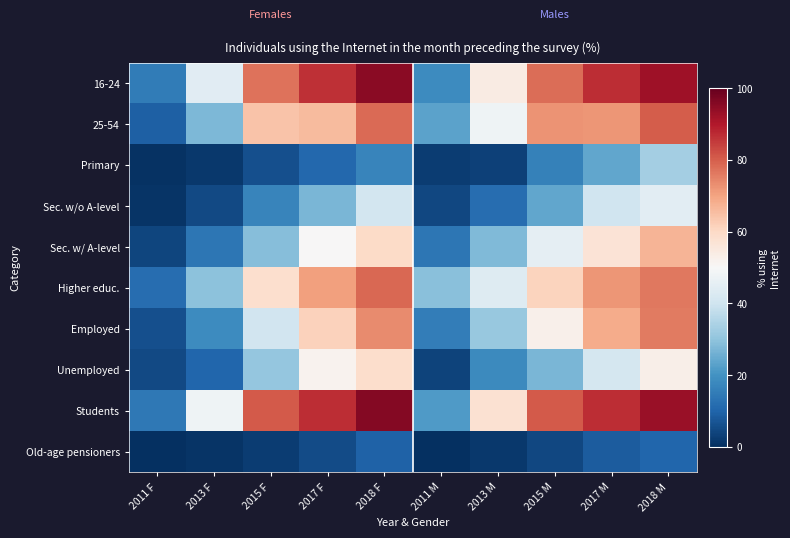

At which category is the sum across all series the highest?

2018 M